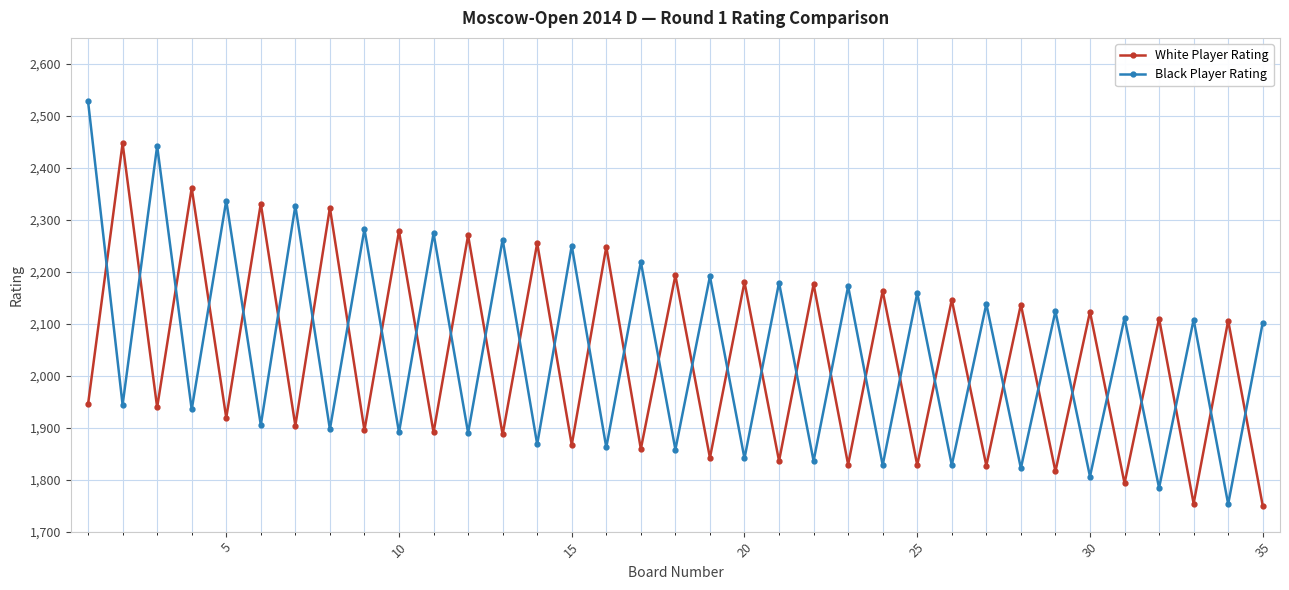

What is the average value of the White Player Rating series?

2035